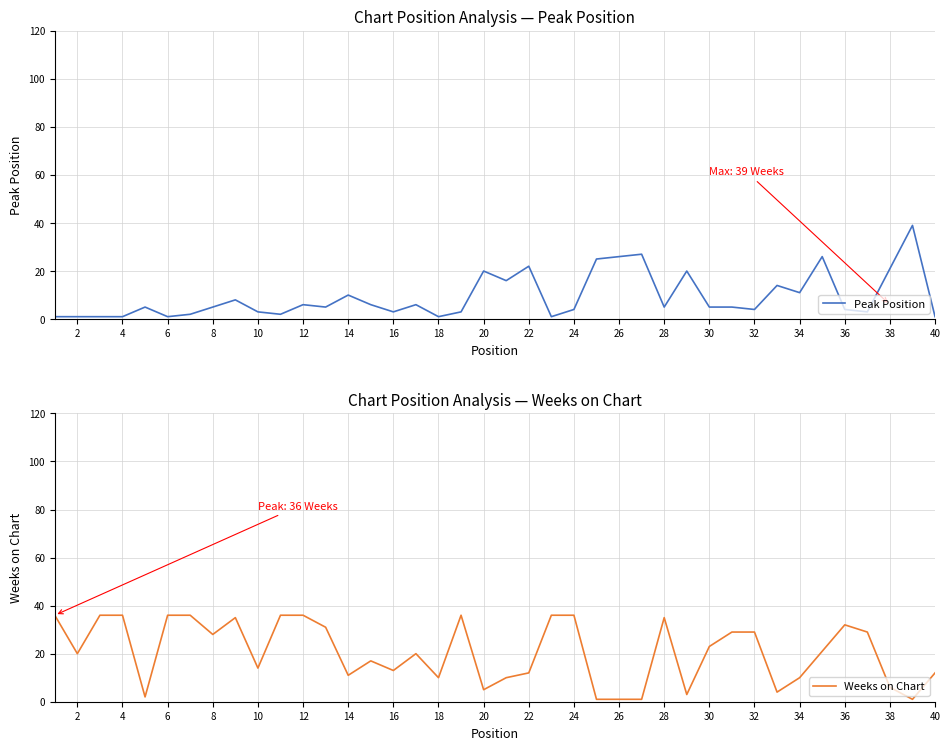

The value of Peak Position at 22 is 22. True or false?

True